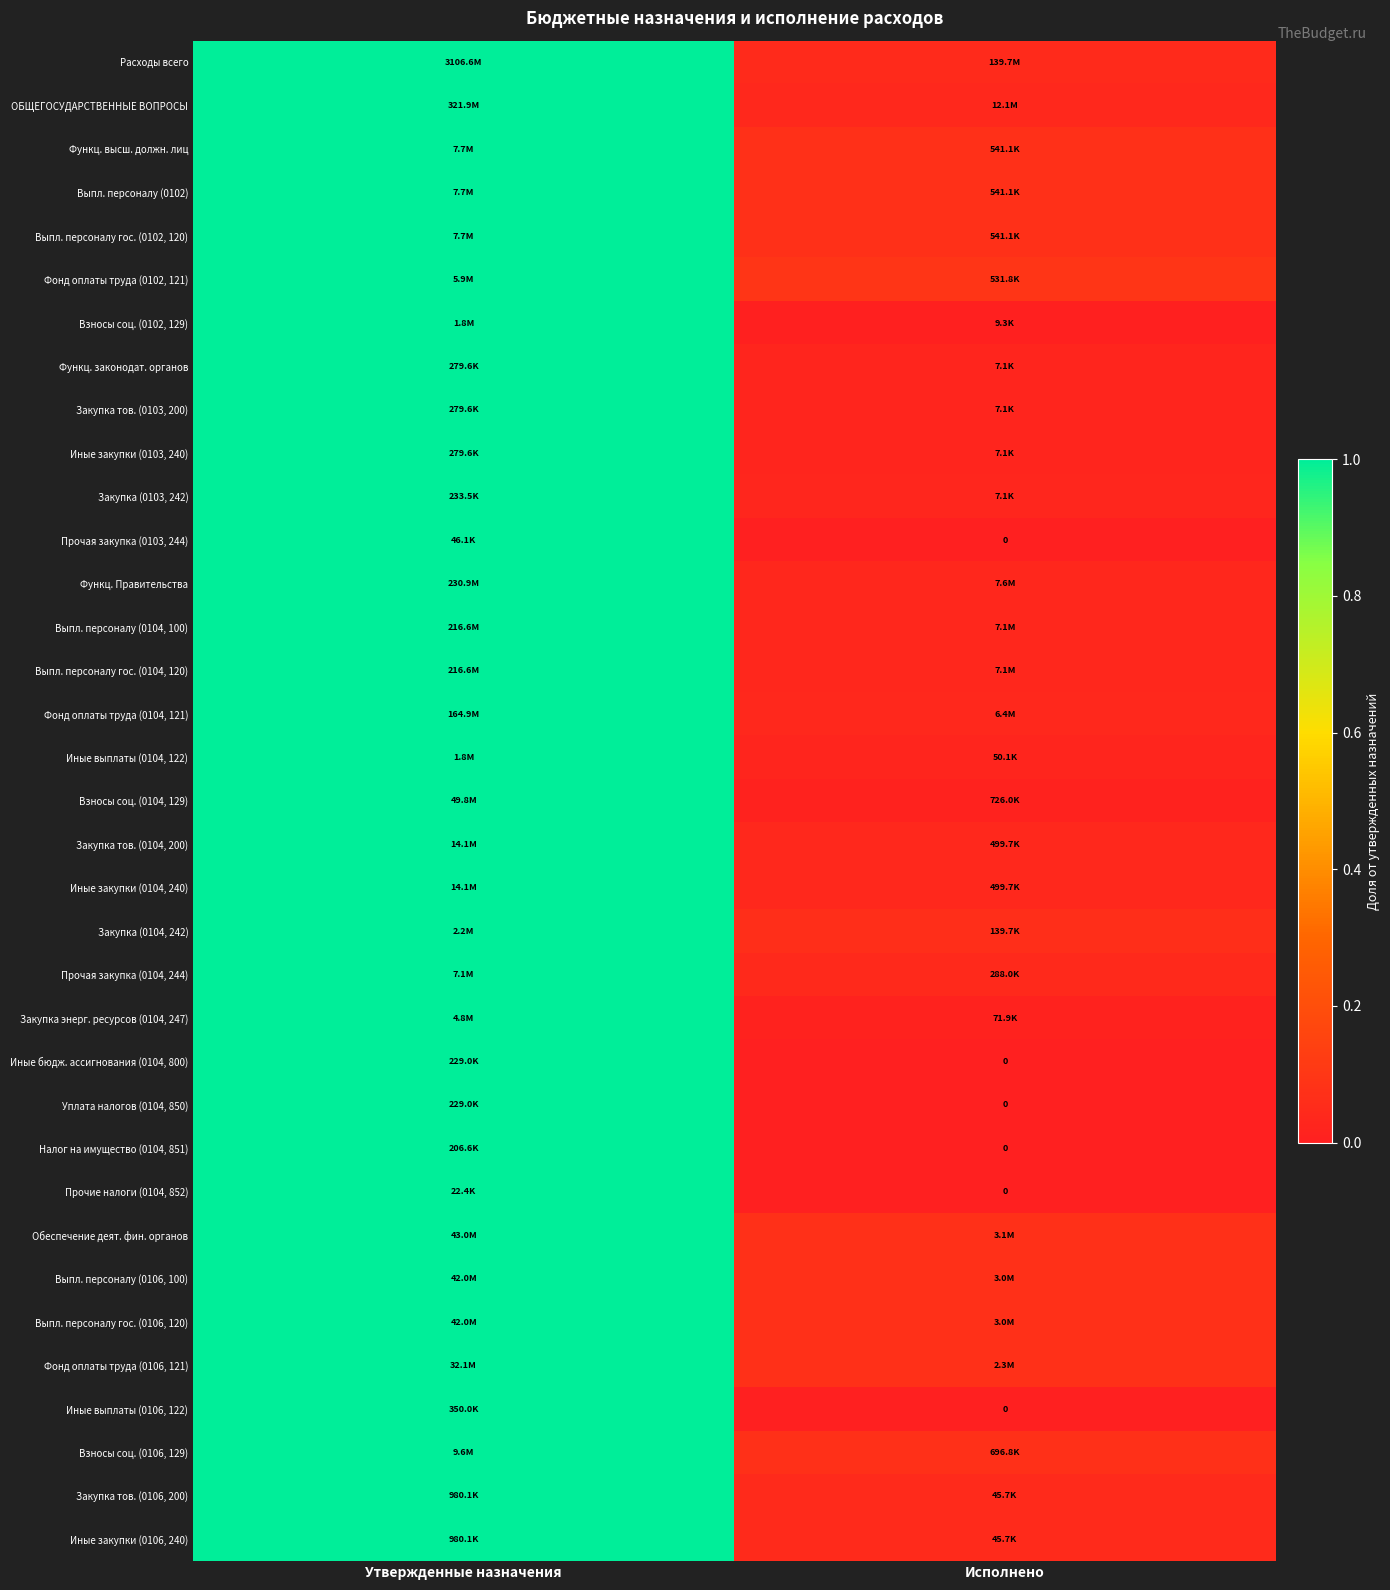

What is the difference between the maximum and minimum values in the Уплата налогов (0104, 850) series?

1.0